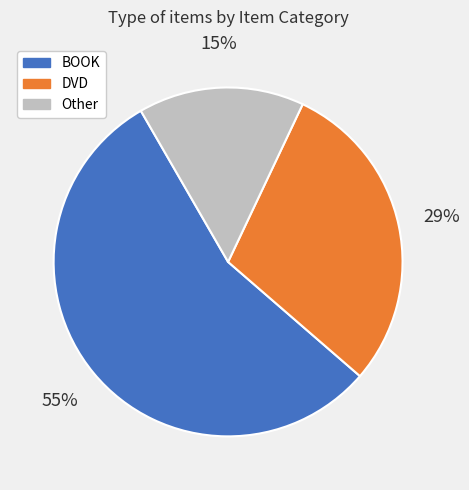

How many slices are in this pie chart?

3